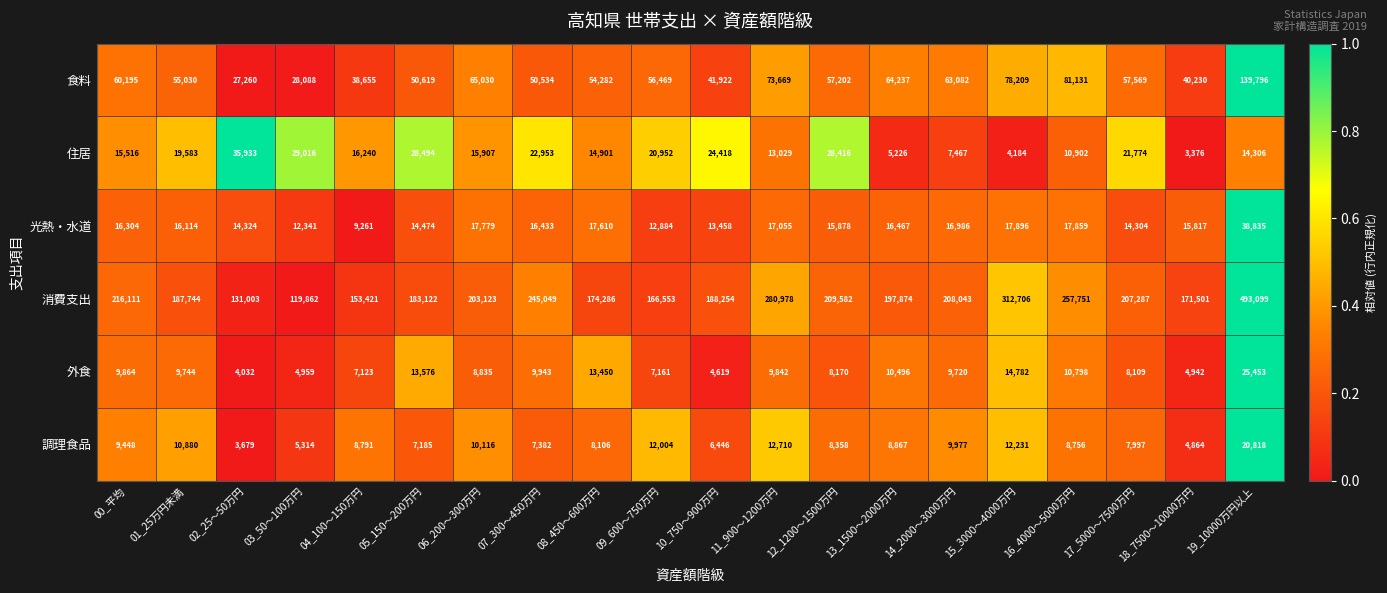

True or false: 光熱・水道 has a value of 16433 at 07_300～450万円.

True